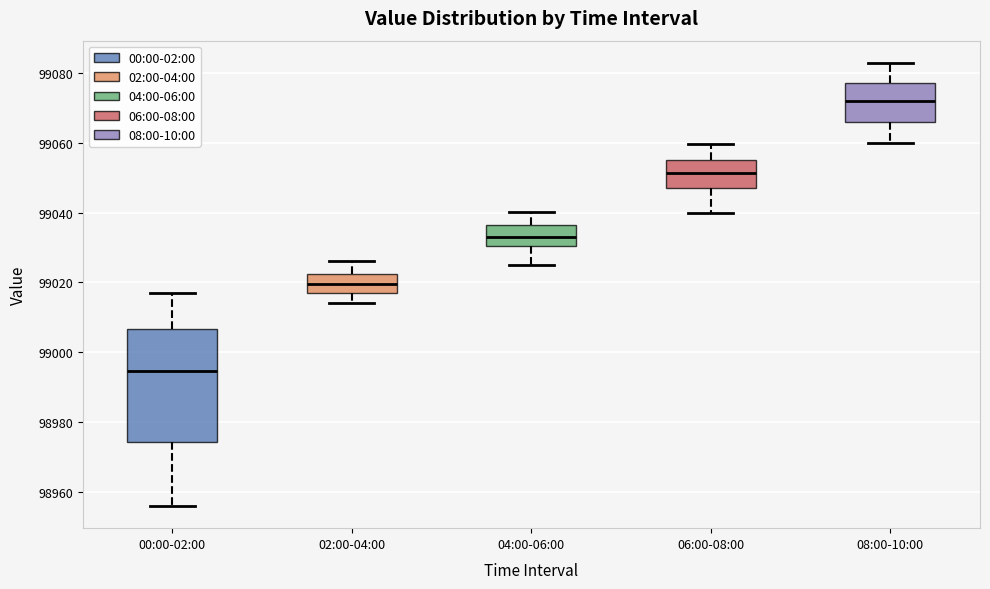

Reading left to right, transcribe this box plot: for each box, give where its median line is, the range the box spans, and where its two whiskers end, as read against the y-axis. The values are not printed on the chart, so give them approximately, as read against the axis.

00:00-02:00: median 98994, box 98974 to 99006, whiskers 98956 to 99018
02:00-04:00: median 99020, box 99018 to 99022, whiskers 99014 to 99026
04:00-06:00: median 99034, box 99030 to 99036, whiskers 99026 to 99040
06:00-08:00: median 99052, box 99046 to 99054, whiskers 99040 to 99060
08:00-10:00: median 99072, box 99066 to 99078, whiskers 99060 to 99082